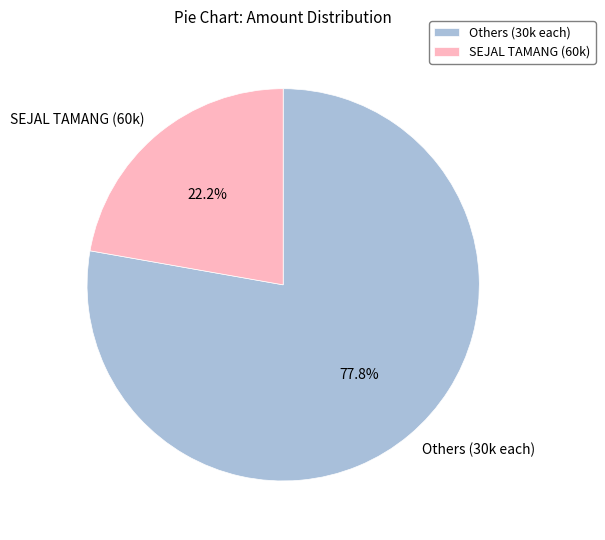

To the nearest percent, what is the difference between the largest and smallest slice percentages?

56%